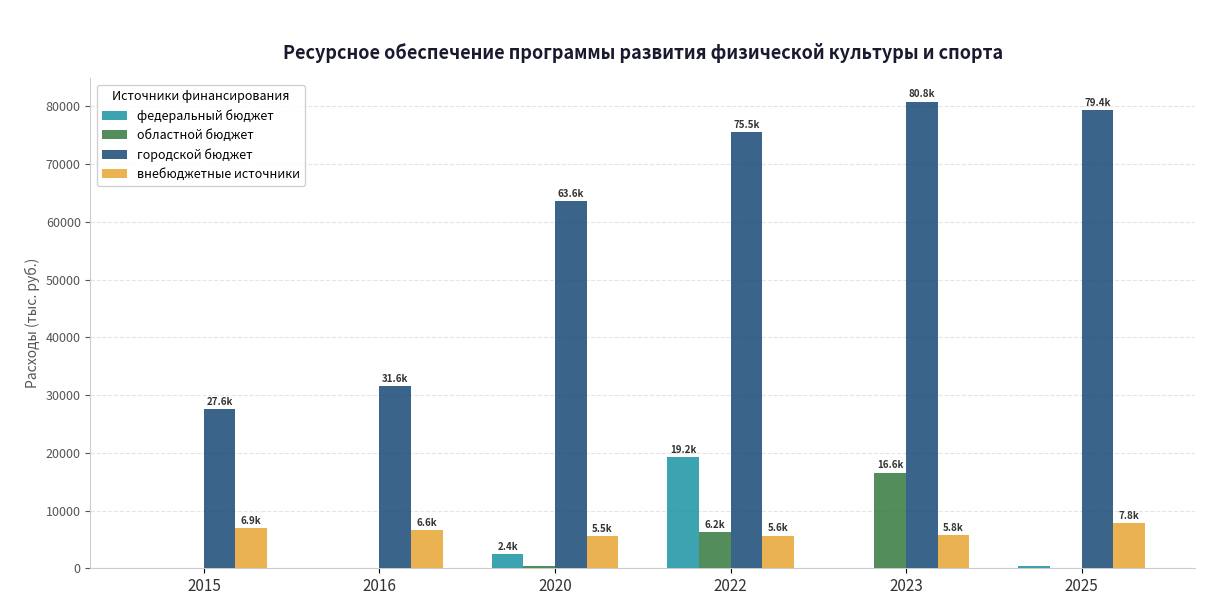

Which category has the highest value in the областной бюджет series?

2023